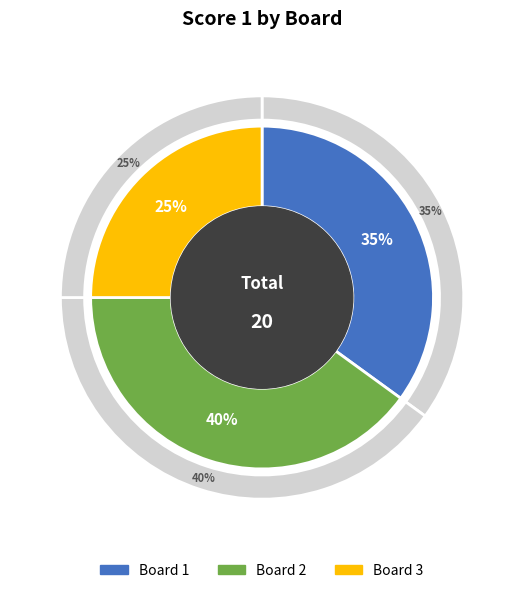

To the nearest percent, what is the average slice percentage?

33%